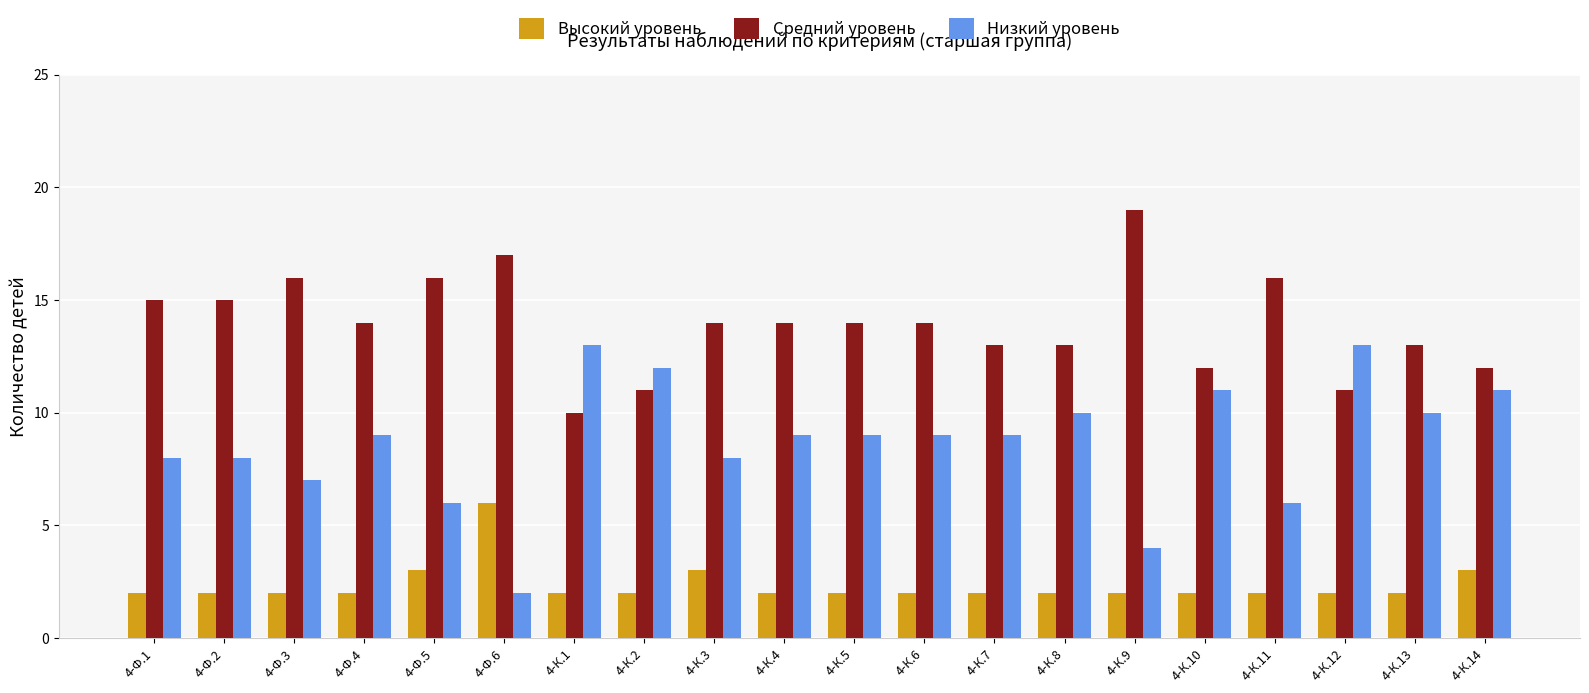

How many bars are there in each group?

3